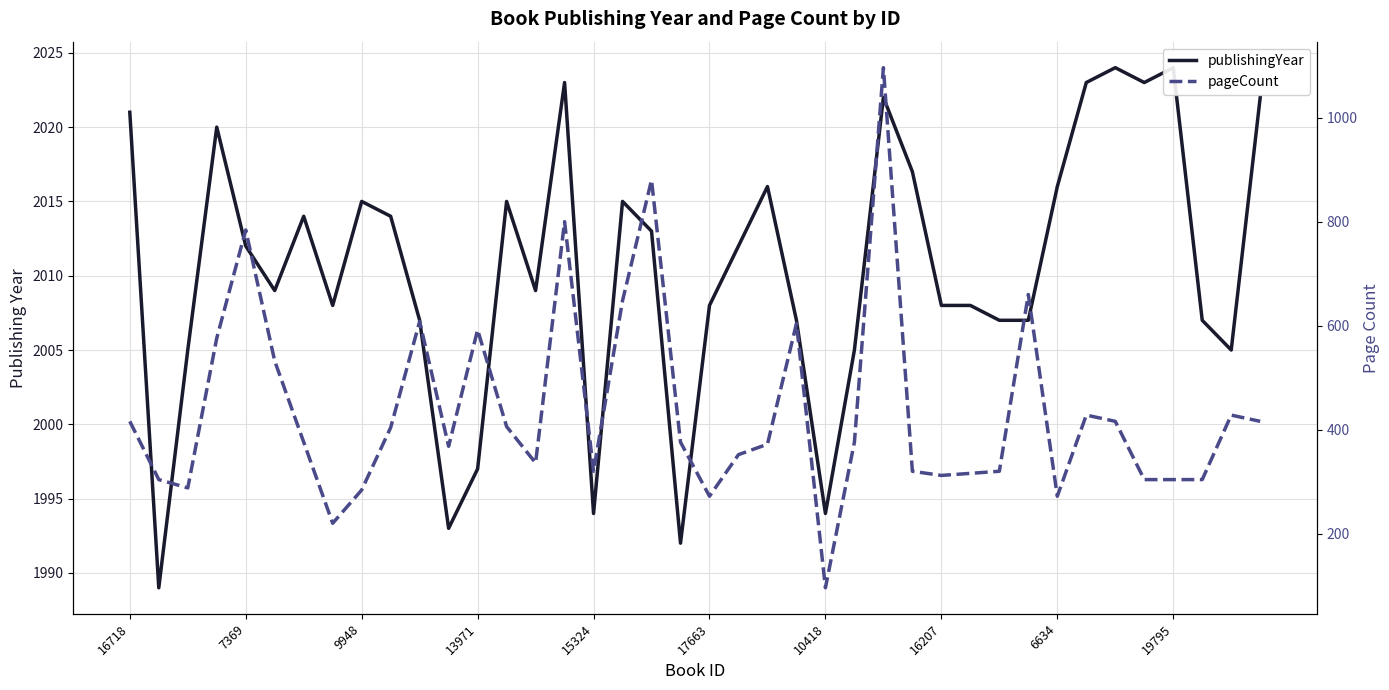

Which series has the widest spread of values?

pageCount